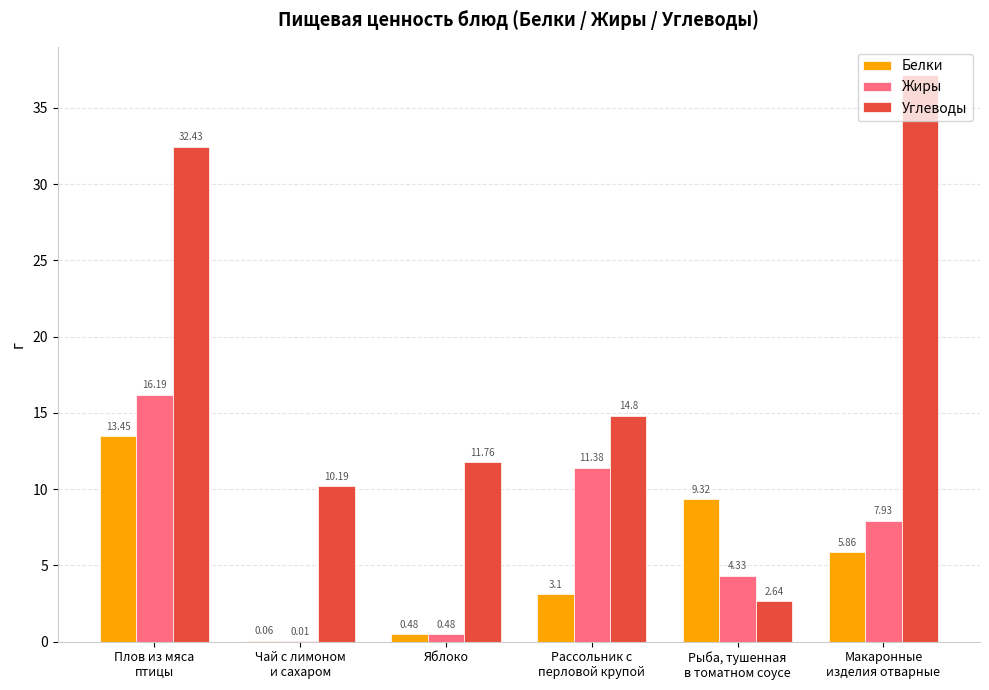

Which series has the largest total across all categories?

Углеводы